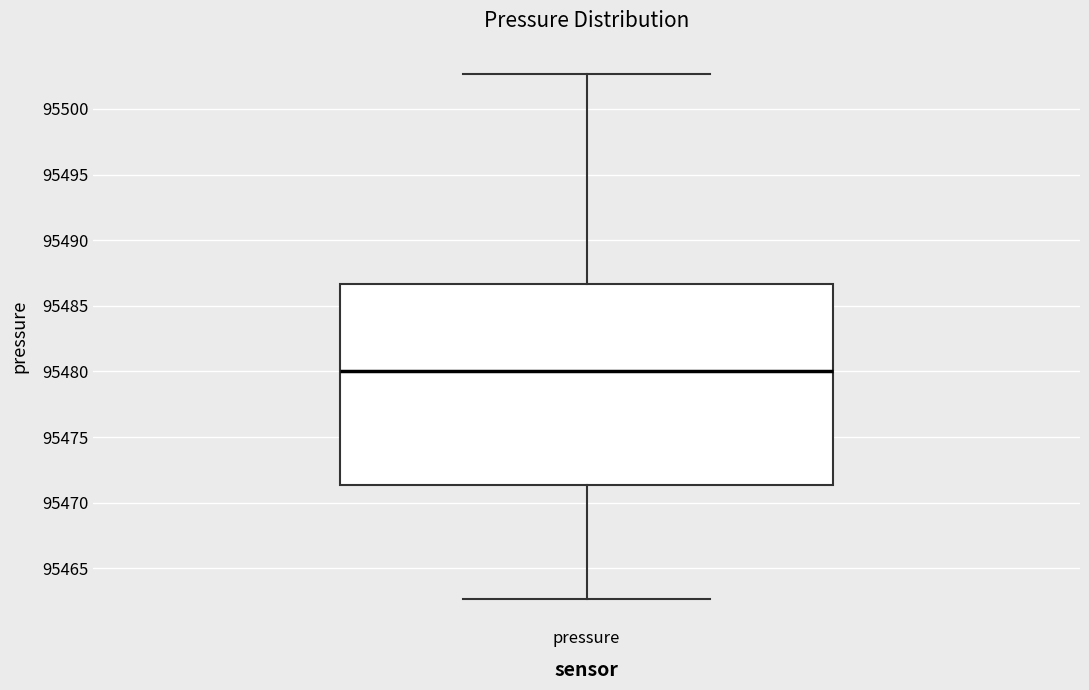

Read this box plot against the y-axis: the position of the median line, the range covered by the box, and the ends of both whiskers. The values are not printed on the chart, so give them approximately, as read against the axis.

median 95480.0, box 95471.5 to 95486.5, whiskers 95462.5 to 95502.5